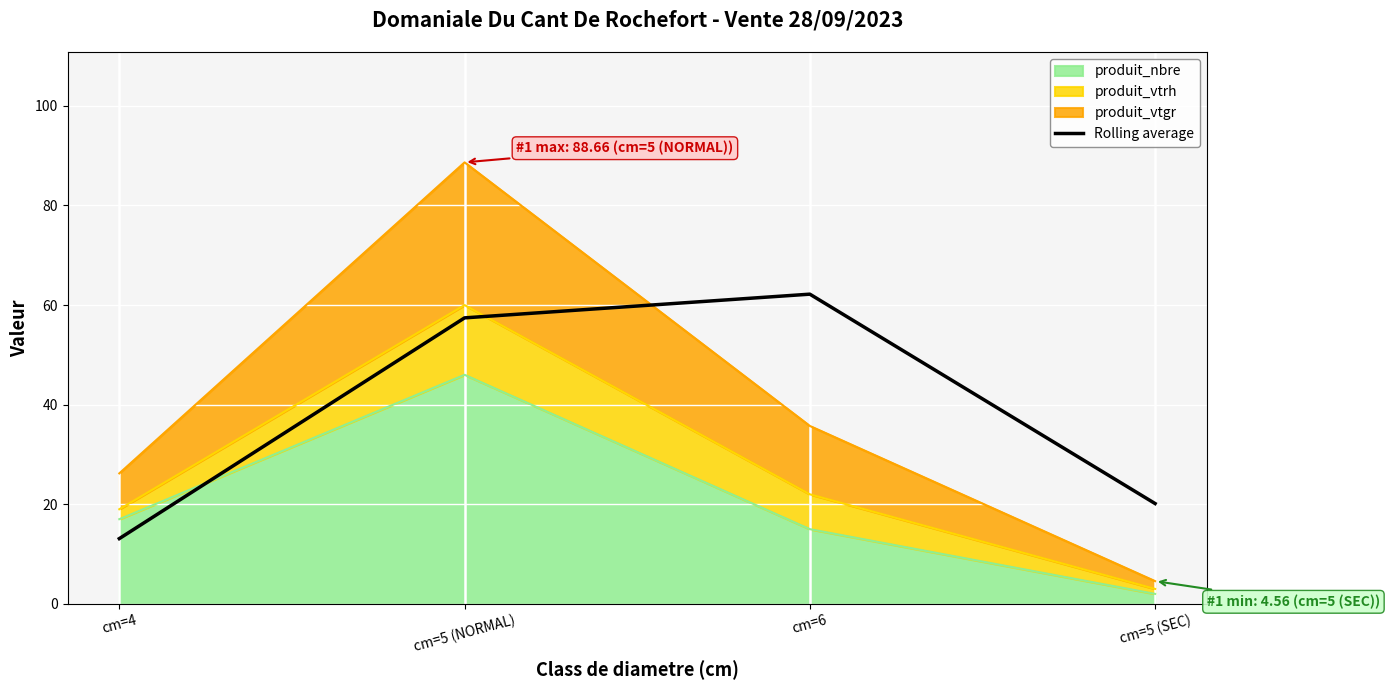

Where is the data nearest to the value 37?

cm=5 (SEC)